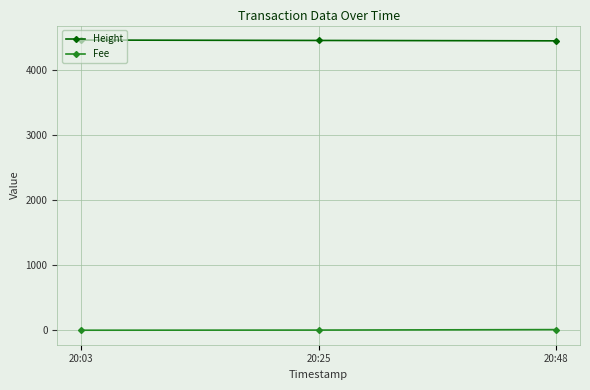

What is the difference between the Height values at 20:03 and 20:25?

6.0